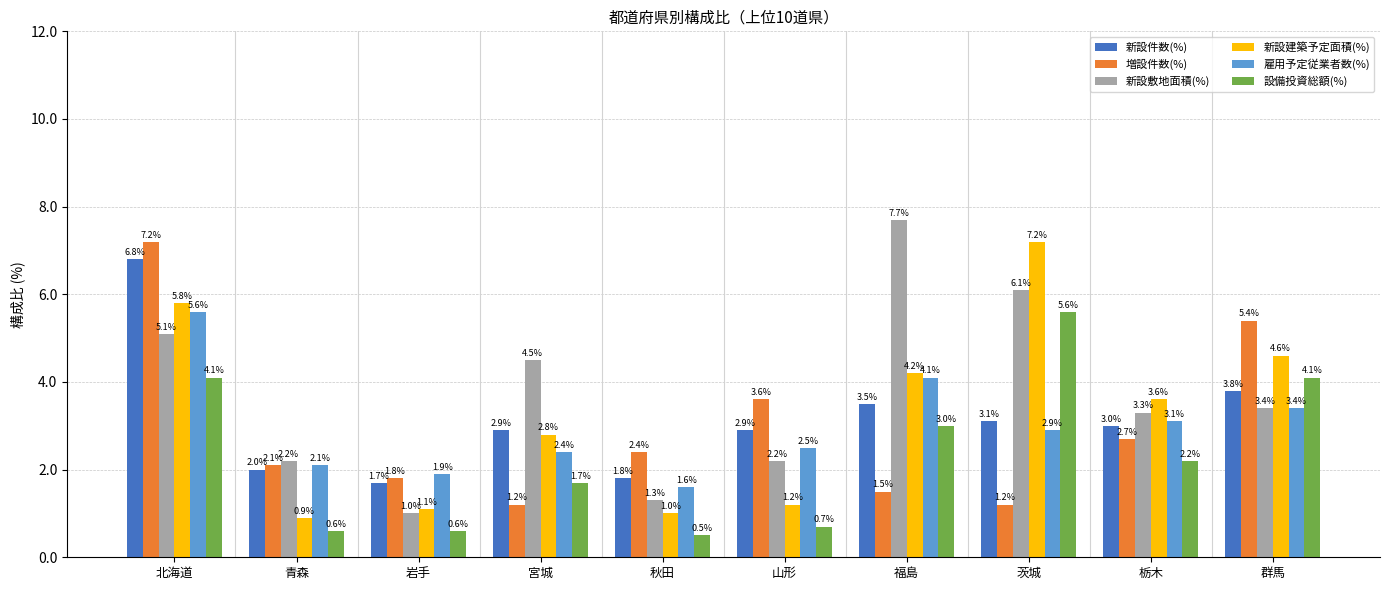

Which category has the highest value across all series?

福島